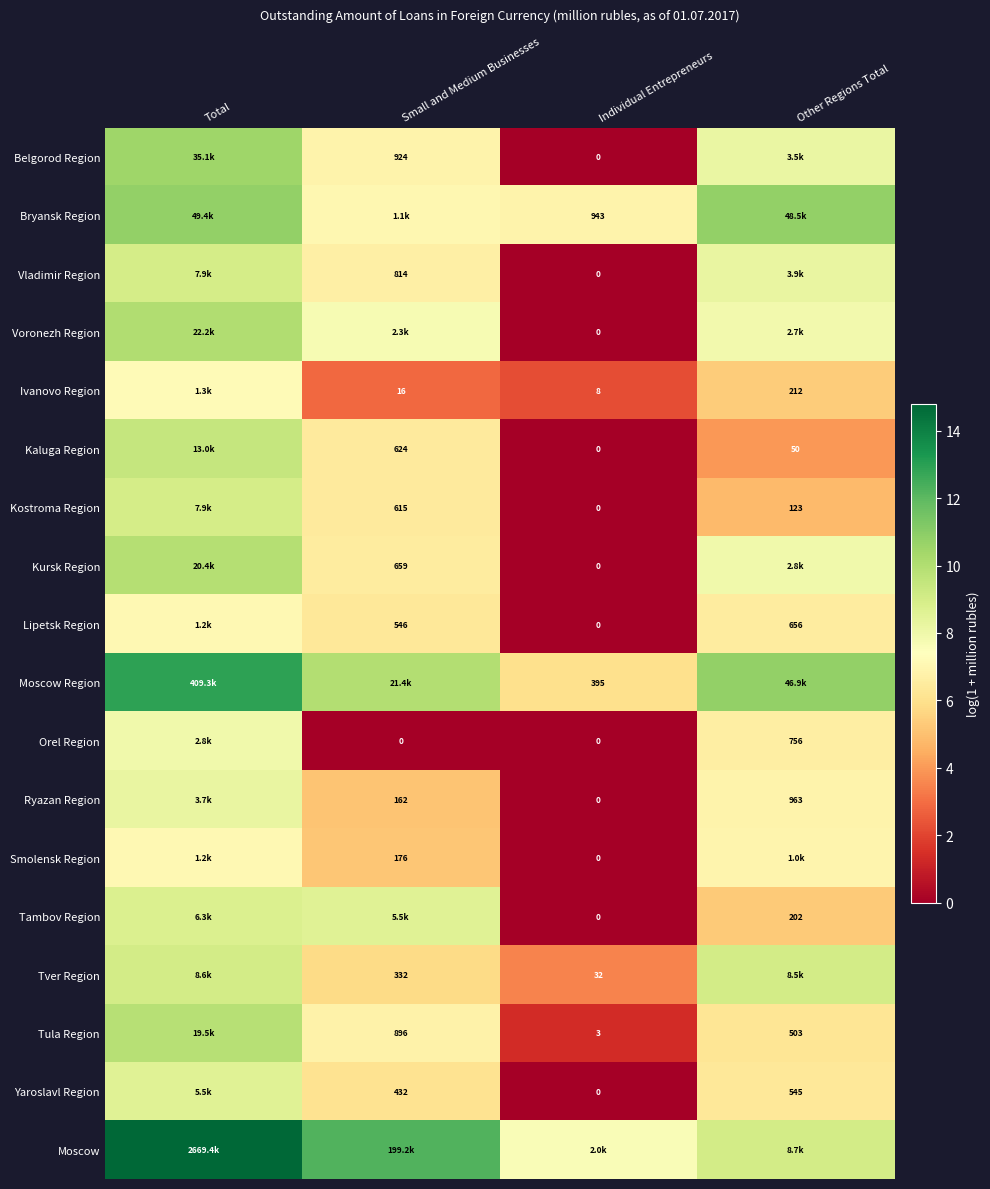

How many data points in Tambov Region are less than 8?

2